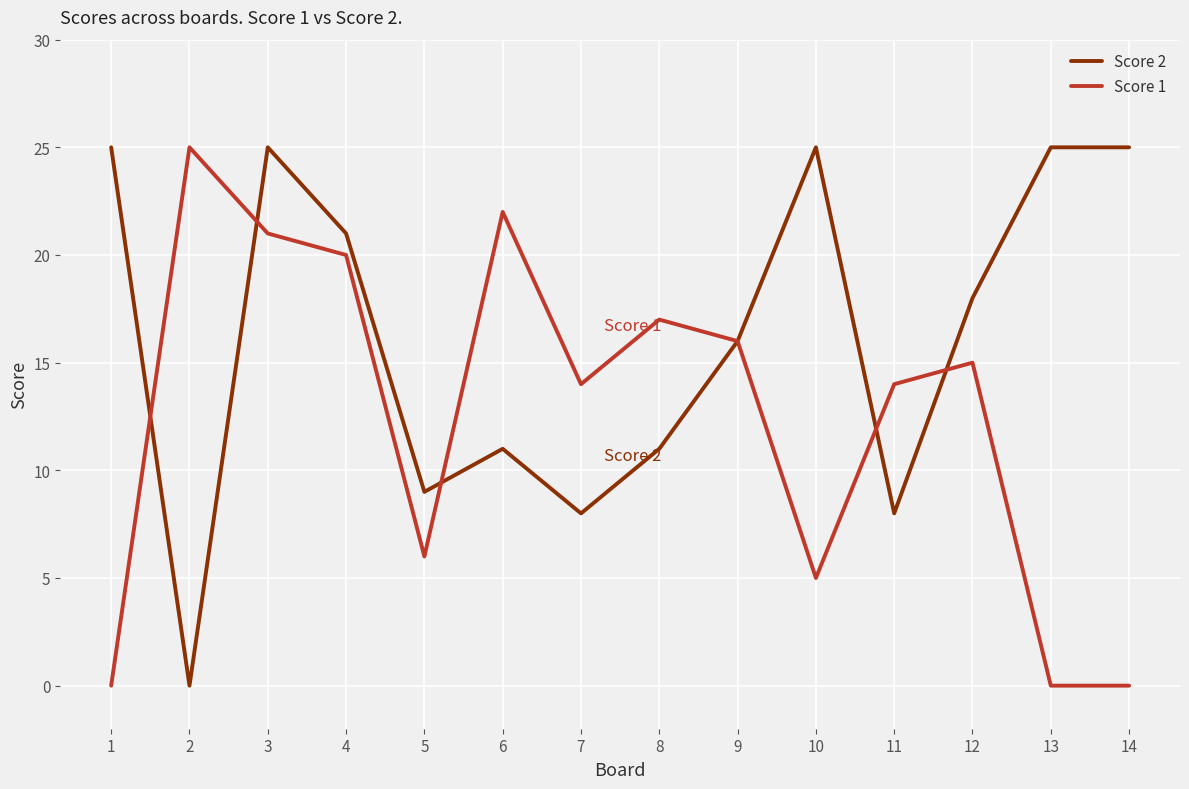

What is the approximate value of Score 2 at 5, to the nearest 10?

10